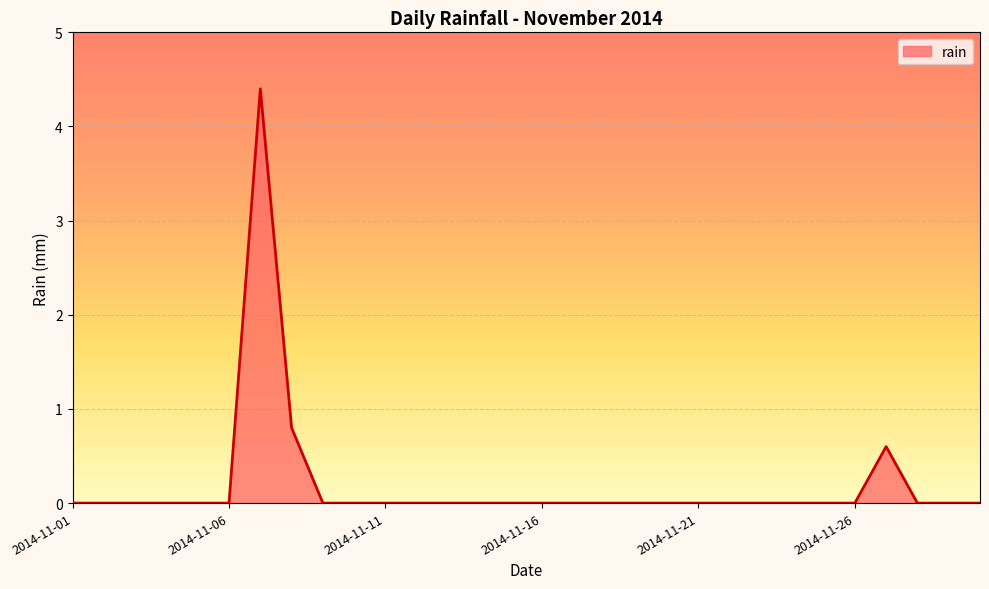

What is the maximum value shown in the chart?

4.4